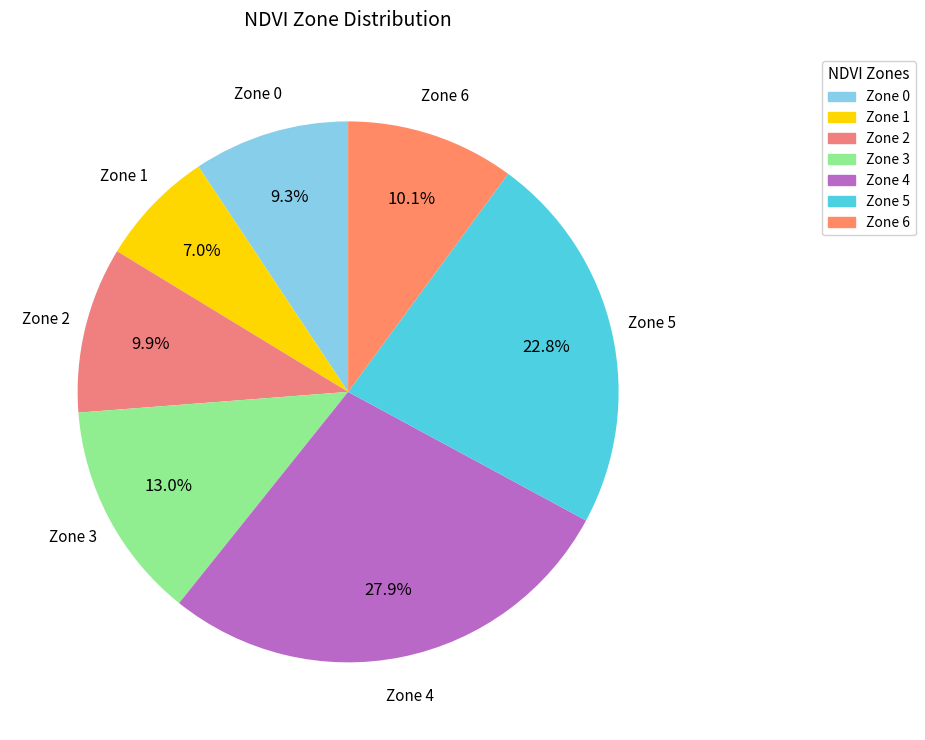

Approximately how many times larger is the value at Zone 6 compared to Zone 0?

1.1